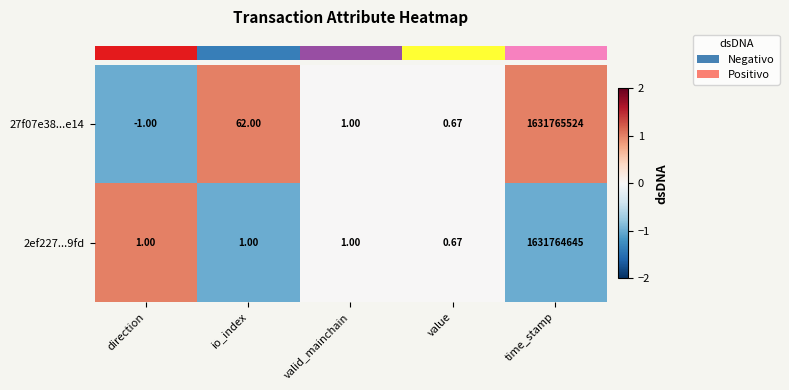

At which label does 27f07e38...e14 first exceed 1?

io_index